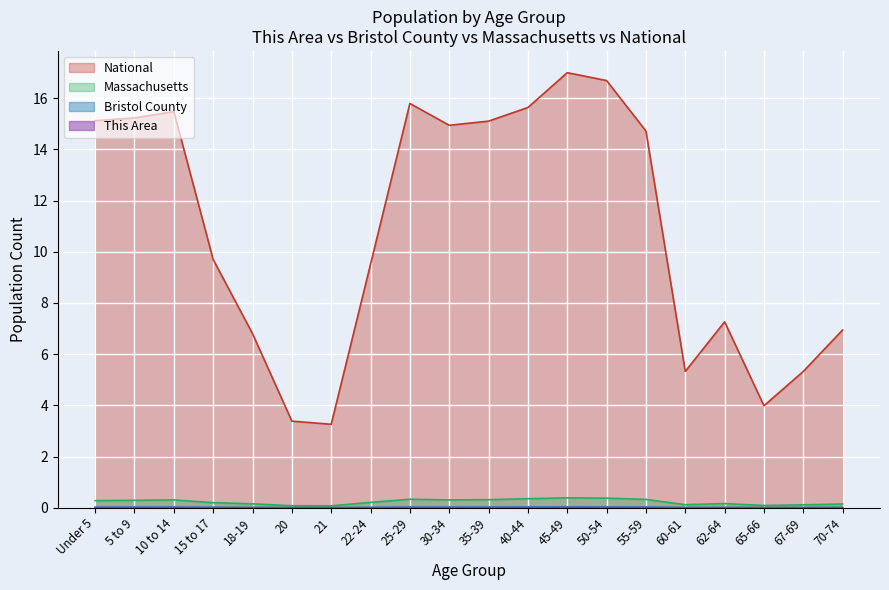

Reading left to right, transcribe all the data shown in this chart.

This Area: 0.0	0.0	0.0	0.0	0.0	0.0	0.0	0.0	0.0	0.0	0.0	0.0	0.0	0.0	0.0	0.0	0.0	0.0	0.0	0.0
Bristol County: 0.0	0.0	0.0	0.0	0.0	0.0	0.0	0.0	0.0	0.0	0.0	0.0	0.0	0.0	0.0	0.0	0.0	0.0	0.0	0.0
Massachusetts: 0.3	0.3	0.3	0.2	0.2	0.1	0.1	0.2	0.3	0.3	0.3	0.4	0.4	0.4	0.3	0.1	0.2	0.1	0.1	0.1
National: 15.1	15.2	15.5	9.7	6.8	3.4	3.3	9.5	15.8	14.9	15.1	15.6	17.0	16.7	14.7	5.3	7.3	4.0	5.3	6.9